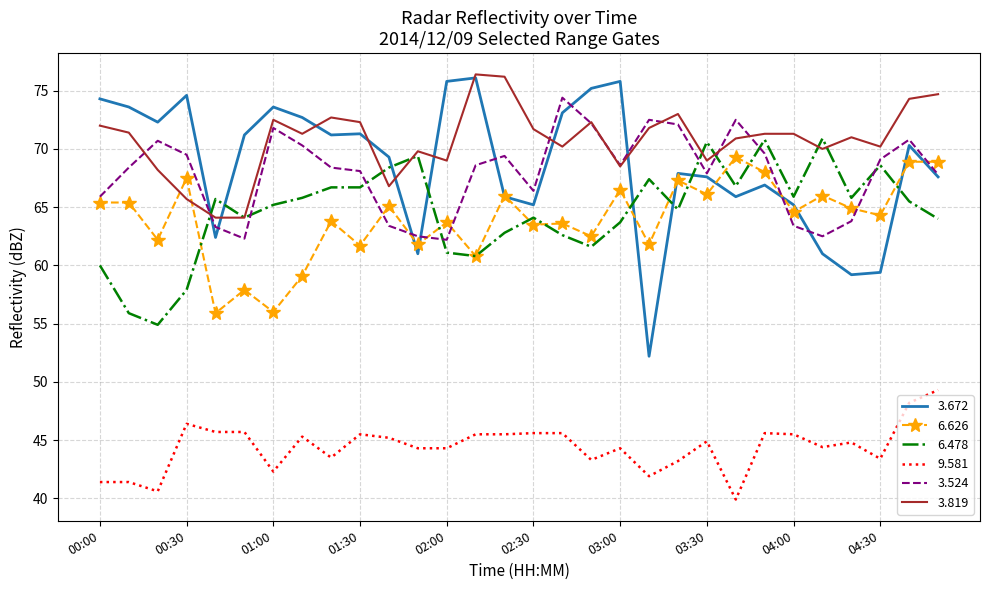

Which series has the largest range (max minus min)?

3.672